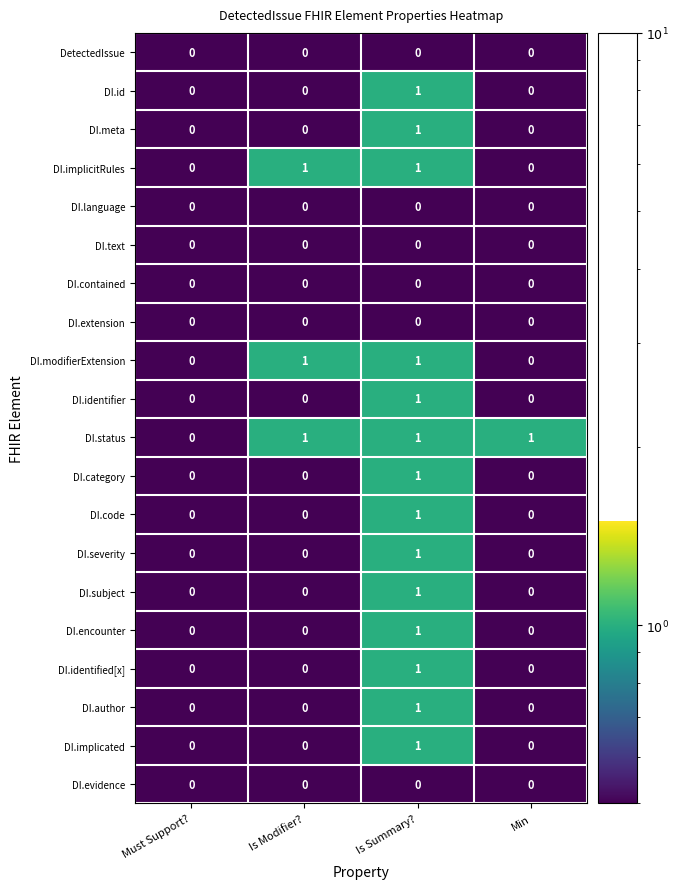

True or false: DI.modifierExtension has a value of 1 at Is Modifier?.

True